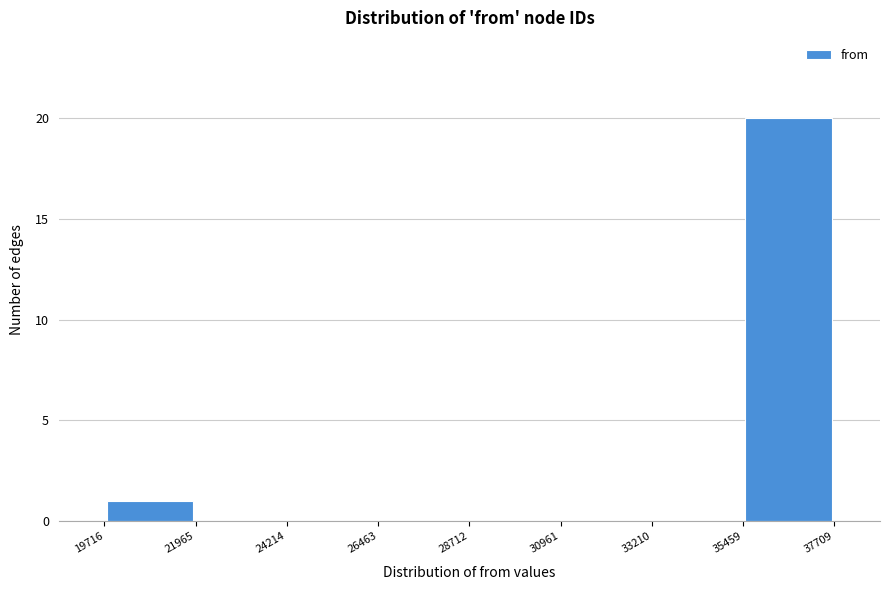

Reading left to right, list every bar in this chart as the range it spans on the x-axis followed by its height. The values are not printed on the chart, so give them approximately, as read against the axis.

19716 to 21965: 1
21965 to 24214: 0
24214 to 26463: 0
26463 to 28712: 0
28712 to 30961: 0
30961 to 33210: 0
33210 to 35459: 0
35459 to 37709: 20